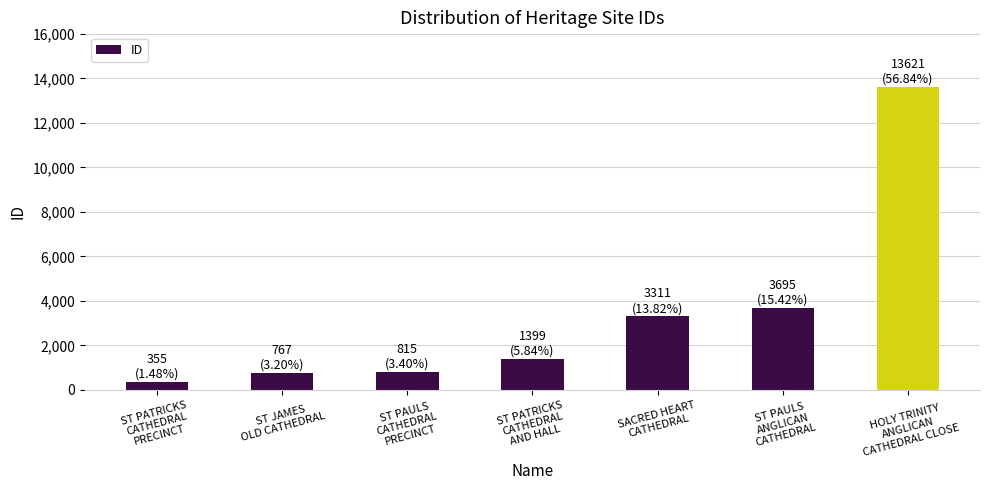

What is the difference between the maximum and minimum values?

13266